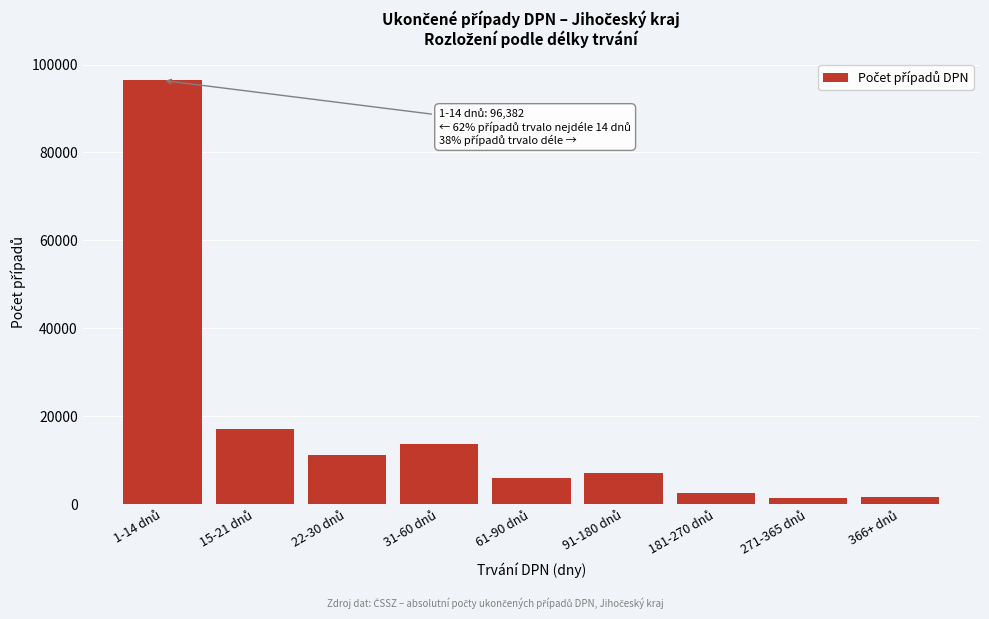

What is the value of the 3rd bar from the left?

11071